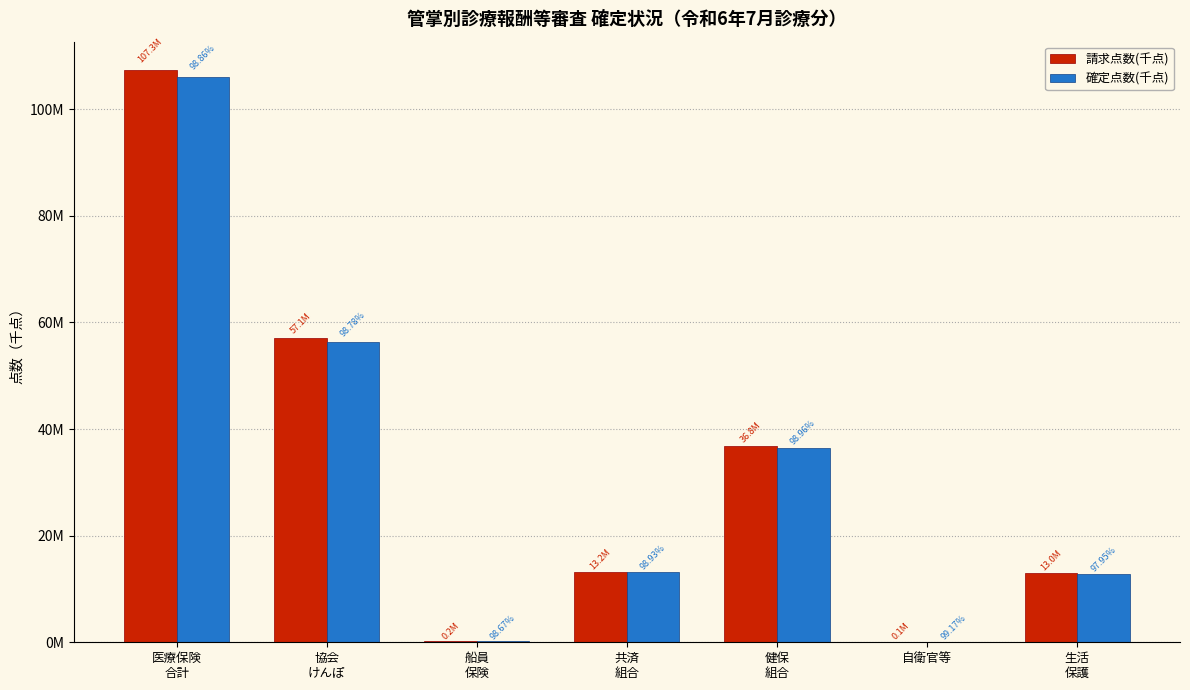

What are all the series names shown in the legend?

請求点数(千点), 確定点数(千点)